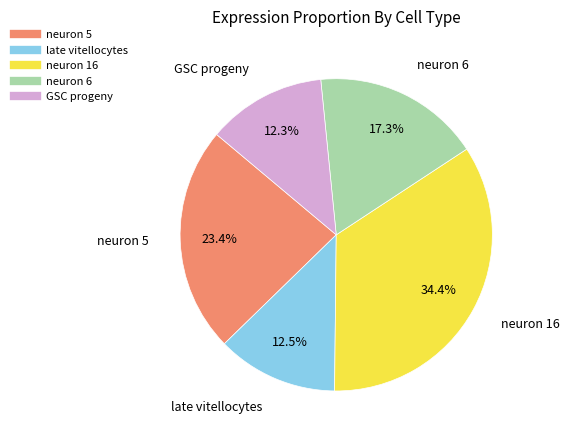

Is there any slice that represents more than half of the pie?

No